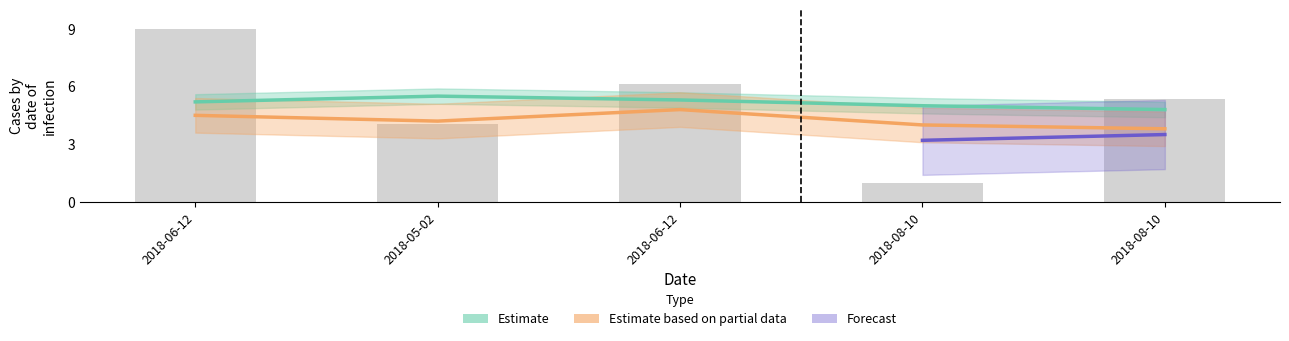

How many data points are above 5?

3